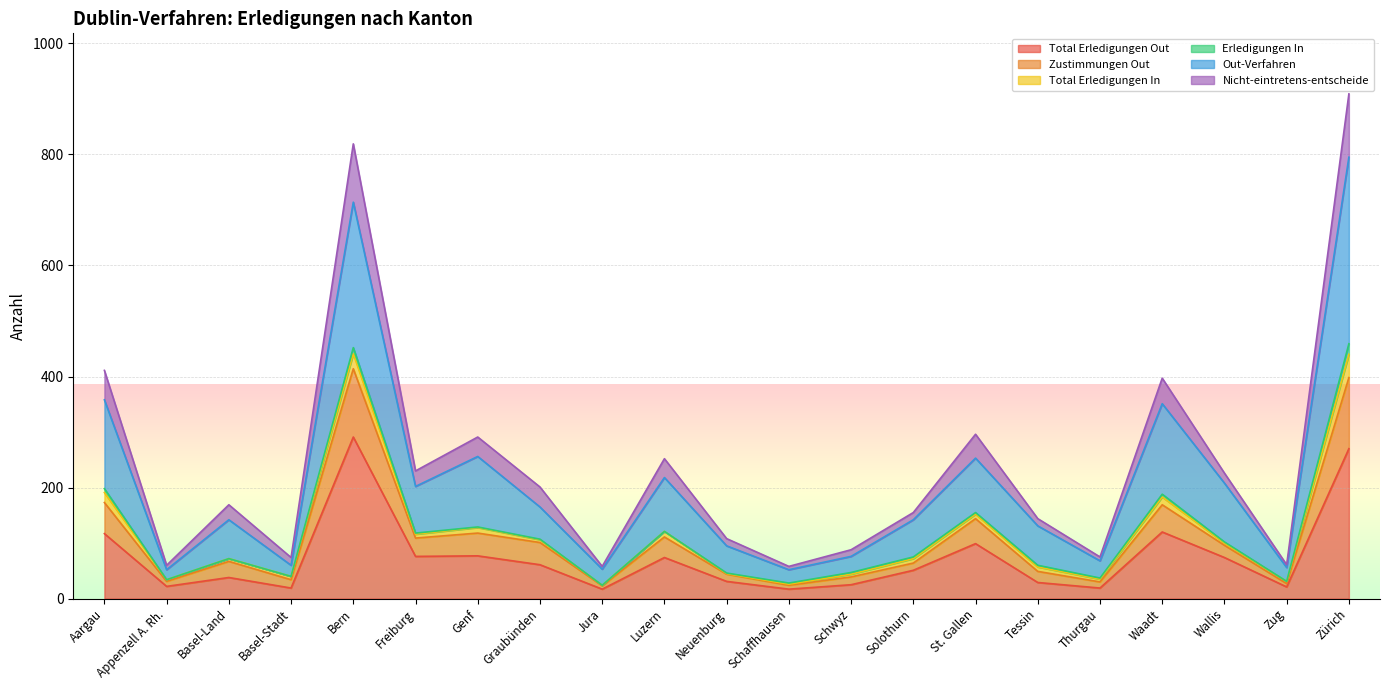

True or false: Zustimmungen Out and Nicht-eintretens-entscheide intersect in this chart.

False